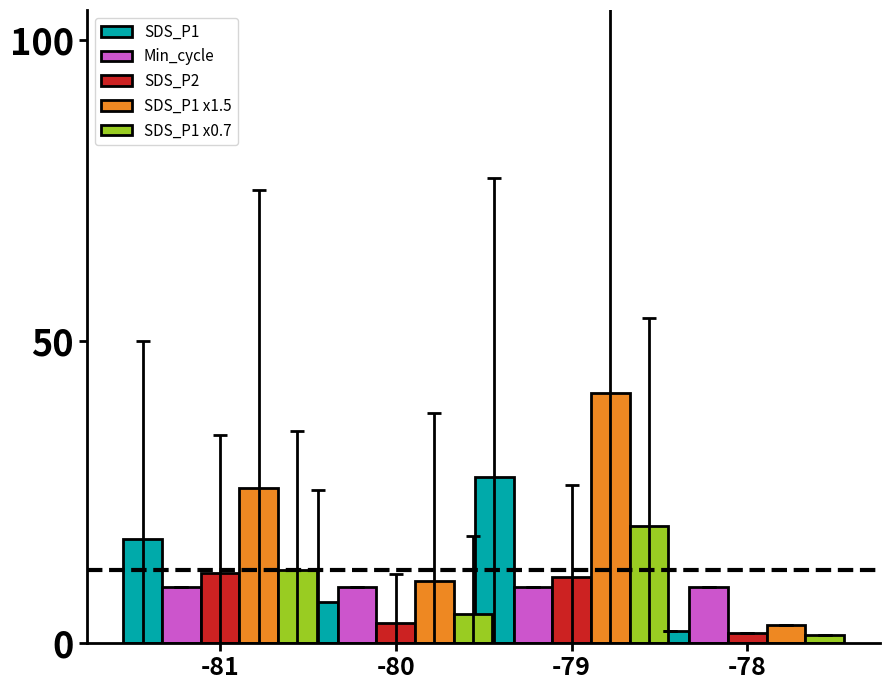

Which label corresponds to the largest value in the chart?

-79